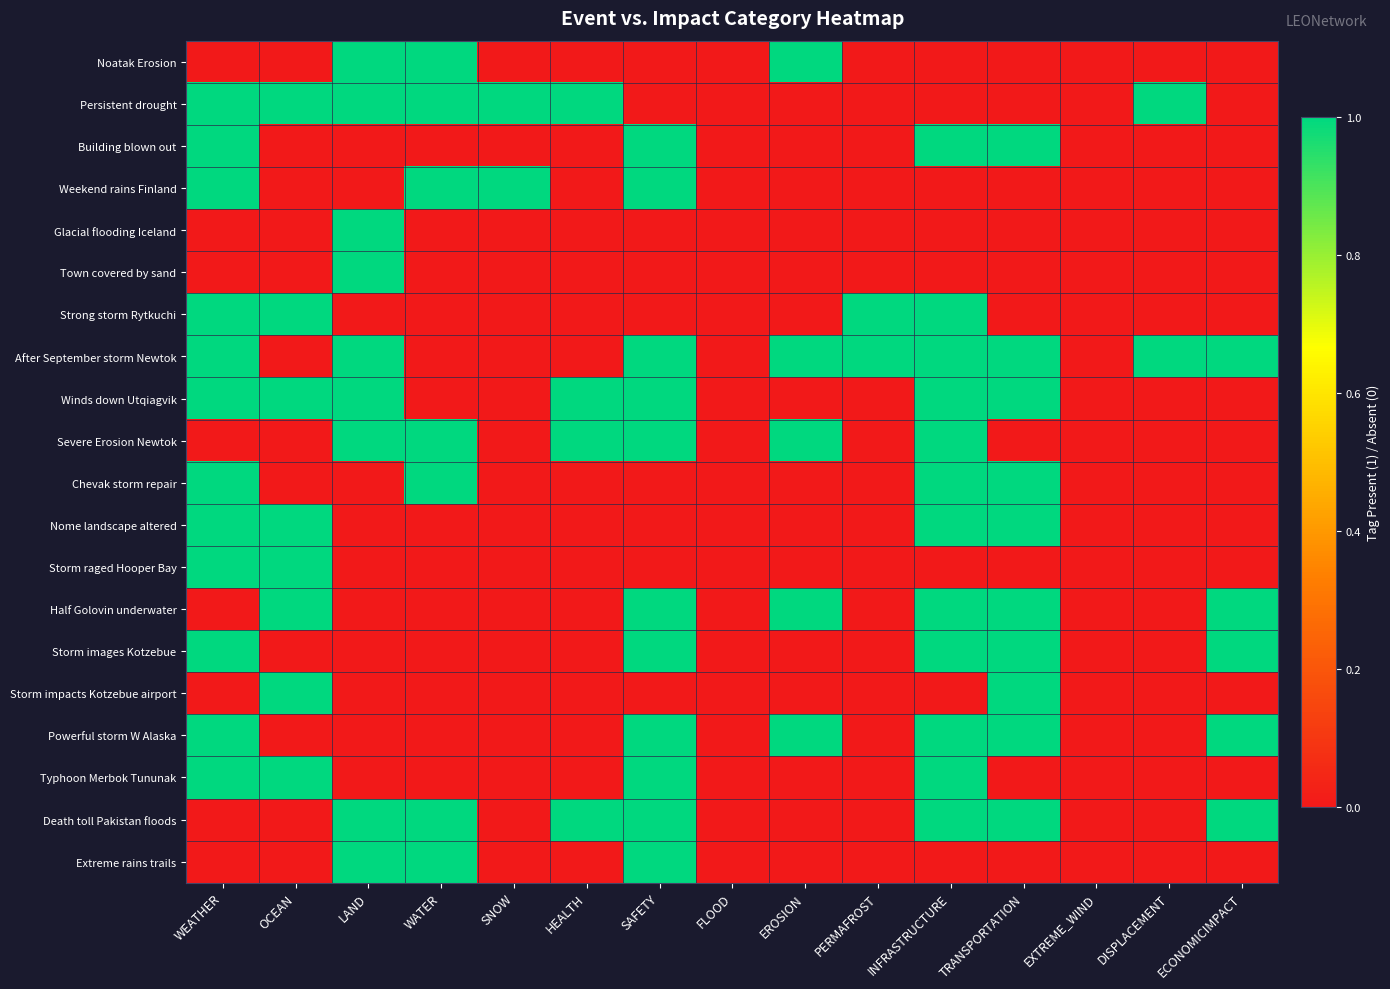

Reading right to left, transcribe all the data shown in this chart.

Noatak Erosion: ECONOMICIMPACT=0	DISPLACEMENT=0	EXTREME_WIND=0	TRANSPORTATION=0	INFRASTRUCTURE=0	PERMAFROST=0	EROSION=1	FLOOD=0	SAFETY=0	HEALTH=0	SNOW=0	WATER=1	LAND=1	OCEAN=0	WEATHER=0
Persistent drought: ECONOMICIMPACT=0	DISPLACEMENT=1	EXTREME_WIND=0	TRANSPORTATION=0	INFRASTRUCTURE=0	PERMAFROST=0	EROSION=0	FLOOD=0	SAFETY=0	HEALTH=1	SNOW=1	WATER=1	LAND=1	OCEAN=1	WEATHER=1
Building blown out: ECONOMICIMPACT=0	DISPLACEMENT=0	EXTREME_WIND=0	TRANSPORTATION=1	INFRASTRUCTURE=1	PERMAFROST=0	EROSION=0	FLOOD=0	SAFETY=1	HEALTH=0	SNOW=0	WATER=0	LAND=0	OCEAN=0	WEATHER=1
Weekend rains Finland: ECONOMICIMPACT=0	DISPLACEMENT=0	EXTREME_WIND=0	TRANSPORTATION=0	INFRASTRUCTURE=0	PERMAFROST=0	EROSION=0	FLOOD=0	SAFETY=1	HEALTH=0	SNOW=1	WATER=1	LAND=0	OCEAN=0	WEATHER=1
Glacial flooding Iceland: ECONOMICIMPACT=0	DISPLACEMENT=0	EXTREME_WIND=0	TRANSPORTATION=0	INFRASTRUCTURE=0	PERMAFROST=0	EROSION=0	FLOOD=0	SAFETY=0	HEALTH=0	SNOW=0	WATER=0	LAND=1	OCEAN=0	WEATHER=0
Town covered by sand: ECONOMICIMPACT=0	DISPLACEMENT=0	EXTREME_WIND=0	TRANSPORTATION=0	INFRASTRUCTURE=0	PERMAFROST=0	EROSION=0	FLOOD=0	SAFETY=0	HEALTH=0	SNOW=0	WATER=0	LAND=1	OCEAN=0	WEATHER=0
Strong storm Rytkuchi: ECONOMICIMPACT=0	DISPLACEMENT=0	EXTREME_WIND=0	TRANSPORTATION=0	INFRASTRUCTURE=1	PERMAFROST=1	EROSION=0	FLOOD=0	SAFETY=0	HEALTH=0	SNOW=0	WATER=0	LAND=0	OCEAN=1	WEATHER=1
After September storm Newtok: ECONOMICIMPACT=1	DISPLACEMENT=1	EXTREME_WIND=0	TRANSPORTATION=1	INFRASTRUCTURE=1	PERMAFROST=1	EROSION=1	FLOOD=0	SAFETY=1	HEALTH=0	SNOW=0	WATER=0	LAND=1	OCEAN=0	WEATHER=1
Winds down Utqiagvik: ECONOMICIMPACT=0	DISPLACEMENT=0	EXTREME_WIND=0	TRANSPORTATION=1	INFRASTRUCTURE=1	PERMAFROST=0	EROSION=0	FLOOD=0	SAFETY=1	HEALTH=1	SNOW=0	WATER=0	LAND=1	OCEAN=1	WEATHER=1
Severe Erosion Newtok: ECONOMICIMPACT=0	DISPLACEMENT=0	EXTREME_WIND=0	TRANSPORTATION=0	INFRASTRUCTURE=1	PERMAFROST=0	EROSION=1	FLOOD=0	SAFETY=1	HEALTH=1	SNOW=0	WATER=1	LAND=1	OCEAN=0	WEATHER=0
Chevak storm repair: ECONOMICIMPACT=0	DISPLACEMENT=0	EXTREME_WIND=0	TRANSPORTATION=1	INFRASTRUCTURE=1	PERMAFROST=0	EROSION=0	FLOOD=0	SAFETY=0	HEALTH=0	SNOW=0	WATER=1	LAND=0	OCEAN=0	WEATHER=1
Nome landscape altered: ECONOMICIMPACT=0	DISPLACEMENT=0	EXTREME_WIND=0	TRANSPORTATION=1	INFRASTRUCTURE=1	PERMAFROST=0	EROSION=0	FLOOD=0	SAFETY=0	HEALTH=0	SNOW=0	WATER=0	LAND=0	OCEAN=1	WEATHER=1
Storm raged Hooper Bay: ECONOMICIMPACT=0	DISPLACEMENT=0	EXTREME_WIND=0	TRANSPORTATION=0	INFRASTRUCTURE=0	PERMAFROST=0	EROSION=0	FLOOD=0	SAFETY=0	HEALTH=0	SNOW=0	WATER=0	LAND=0	OCEAN=1	WEATHER=1
Half Golovin underwater: ECONOMICIMPACT=1	DISPLACEMENT=0	EXTREME_WIND=0	TRANSPORTATION=1	INFRASTRUCTURE=1	PERMAFROST=0	EROSION=1	FLOOD=0	SAFETY=1	HEALTH=0	SNOW=0	WATER=0	LAND=0	OCEAN=1	WEATHER=0
Storm images Kotzebue: ECONOMICIMPACT=1	DISPLACEMENT=0	EXTREME_WIND=0	TRANSPORTATION=1	INFRASTRUCTURE=1	PERMAFROST=0	EROSION=0	FLOOD=0	SAFETY=1	HEALTH=0	SNOW=0	WATER=0	LAND=0	OCEAN=0	WEATHER=1
Storm impacts Kotzebue airport: ECONOMICIMPACT=0	DISPLACEMENT=0	EXTREME_WIND=0	TRANSPORTATION=1	INFRASTRUCTURE=0	PERMAFROST=0	EROSION=0	FLOOD=0	SAFETY=0	HEALTH=0	SNOW=0	WATER=0	LAND=0	OCEAN=1	WEATHER=0
Powerful storm W Alaska: ECONOMICIMPACT=1	DISPLACEMENT=0	EXTREME_WIND=0	TRANSPORTATION=1	INFRASTRUCTURE=1	PERMAFROST=0	EROSION=1	FLOOD=0	SAFETY=1	HEALTH=0	SNOW=0	WATER=0	LAND=0	OCEAN=0	WEATHER=1
Typhoon Merbok Tununak: ECONOMICIMPACT=0	DISPLACEMENT=0	EXTREME_WIND=0	TRANSPORTATION=0	INFRASTRUCTURE=1	PERMAFROST=0	EROSION=0	FLOOD=0	SAFETY=1	HEALTH=0	SNOW=0	WATER=0	LAND=0	OCEAN=1	WEATHER=1
Death toll Pakistan floods: ECONOMICIMPACT=1	DISPLACEMENT=0	EXTREME_WIND=0	TRANSPORTATION=1	INFRASTRUCTURE=1	PERMAFROST=0	EROSION=0	FLOOD=0	SAFETY=1	HEALTH=1	SNOW=0	WATER=1	LAND=1	OCEAN=0	WEATHER=0
Extreme rains trails: ECONOMICIMPACT=0	DISPLACEMENT=0	EXTREME_WIND=0	TRANSPORTATION=0	INFRASTRUCTURE=0	PERMAFROST=0	EROSION=0	FLOOD=0	SAFETY=1	HEALTH=0	SNOW=0	WATER=1	LAND=1	OCEAN=0	WEATHER=0